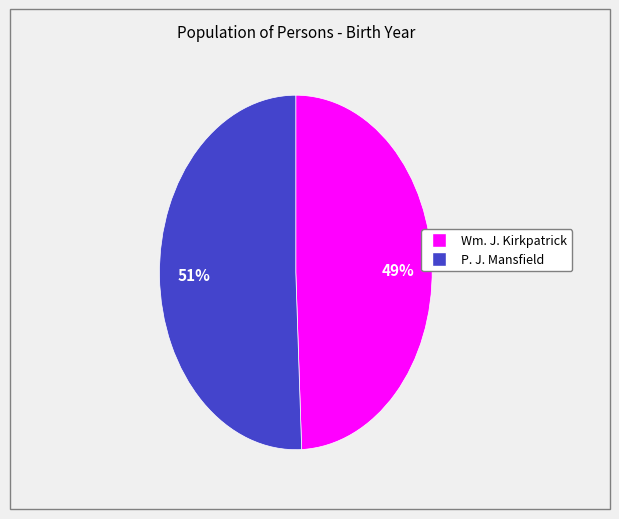

To the nearest percent, what is the average slice percentage?

50%